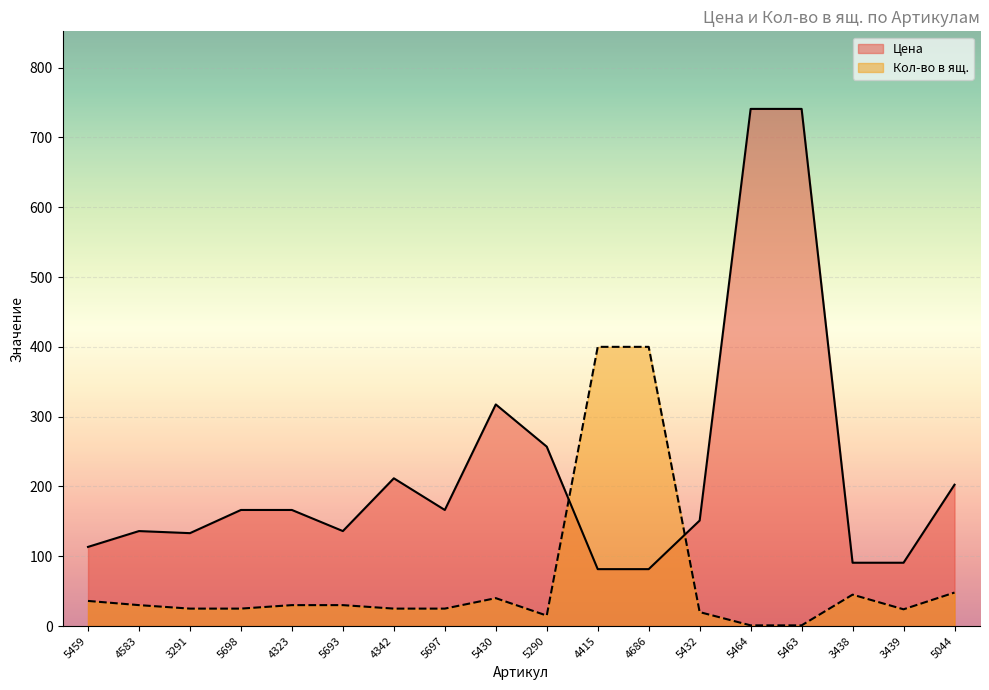

True or false: Кол-во в ящ. has more than 2 points higher than both neighbors.

False